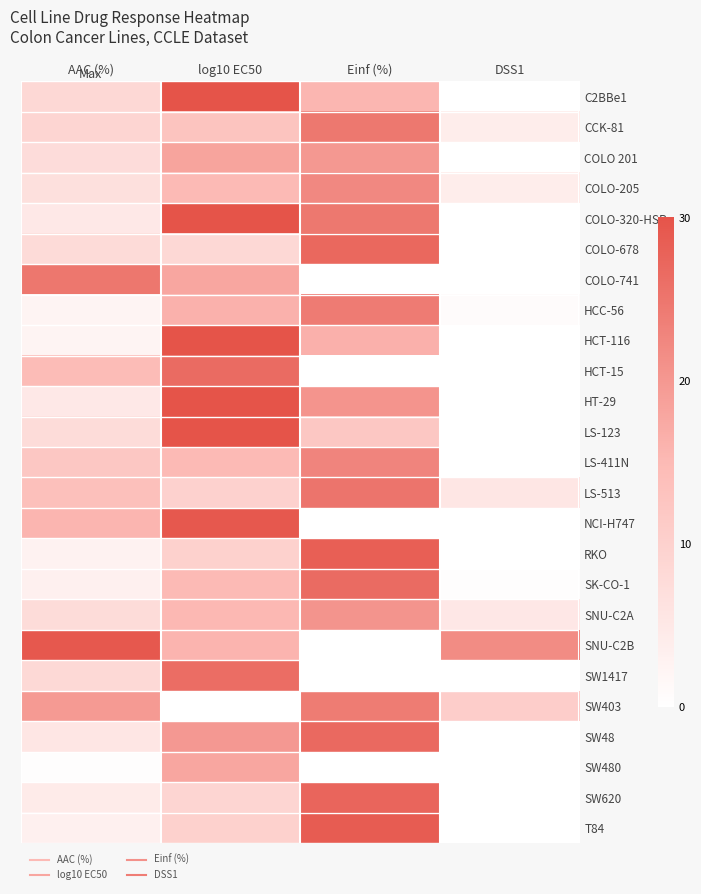

List the series in order of their peak value, lowest first.

SW480, COLO 201, SNU-C2A, COLO-205, LS-411N, SW403, HCC-56, CCK-81, COLO-741, LS-513, SW1417, HCT-15, SK-CO-1, SW48, COLO-678, SW620, RKO, T84, SNU-C2B, NCI-H747, C2BBe1, COLO-320-HSR, HCT-116, HT-29, LS-123